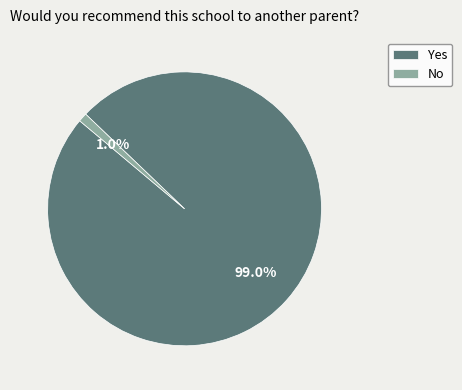

To the nearest percent, what percentage of the pie is Yes?

99%